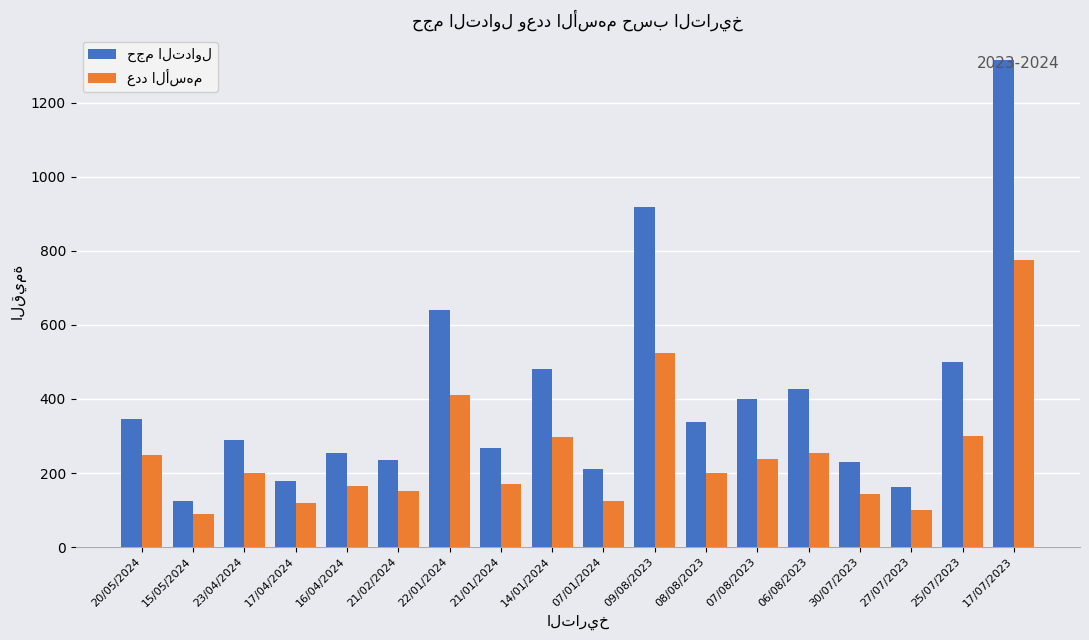

How many bars are there in each group?

2